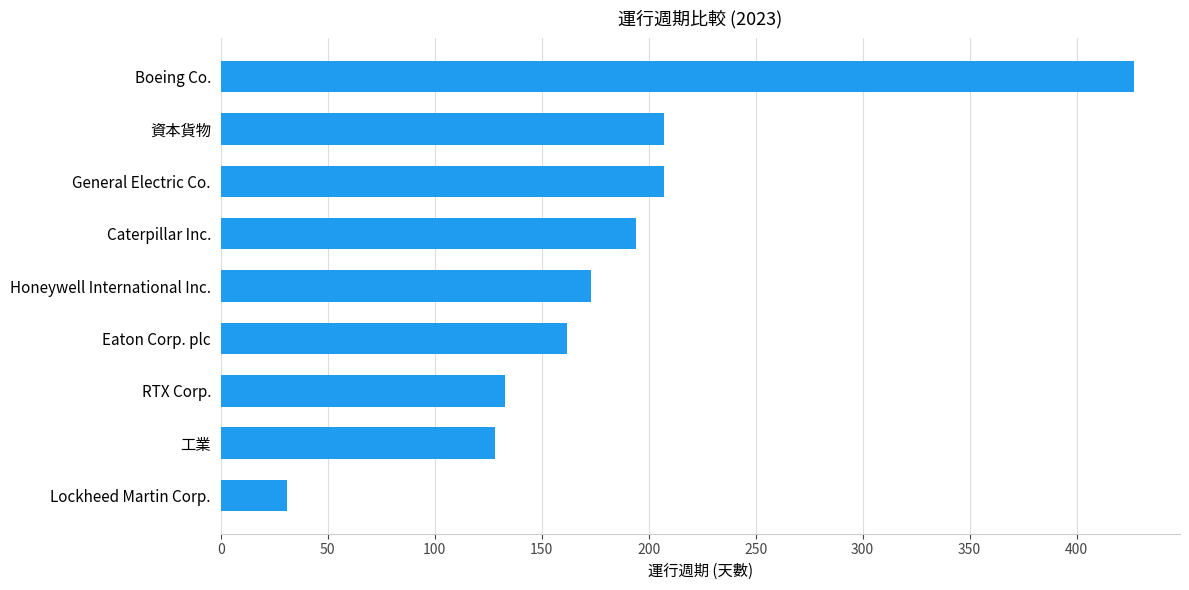

True or false: the data shows 427 at Boeing Co..

True